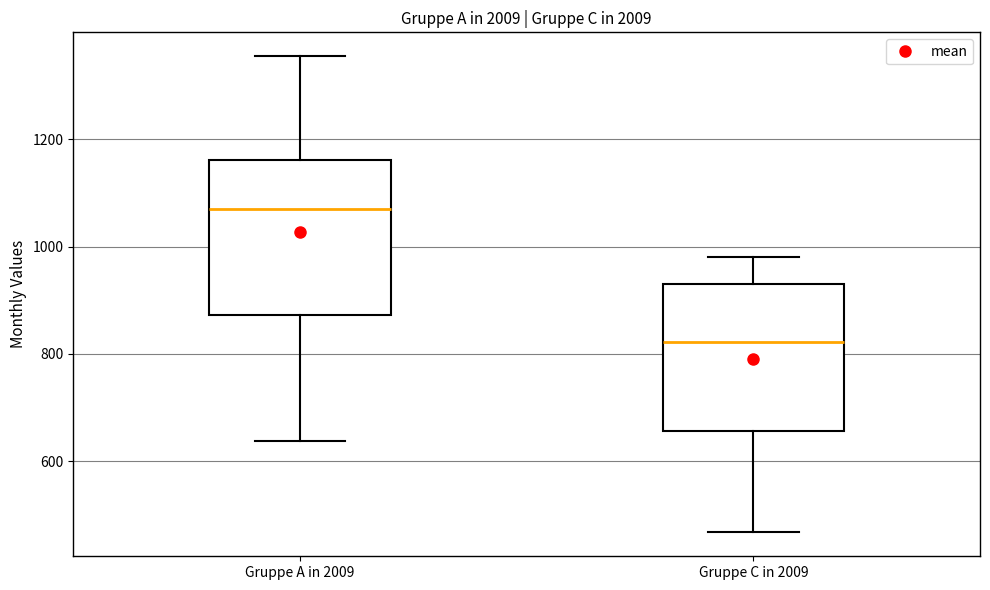

Where is the lower edge of the box for Gruppe C in 2009 on the y-axis? The values are not printed on the chart, so give them approximately, as read against the axis.

660